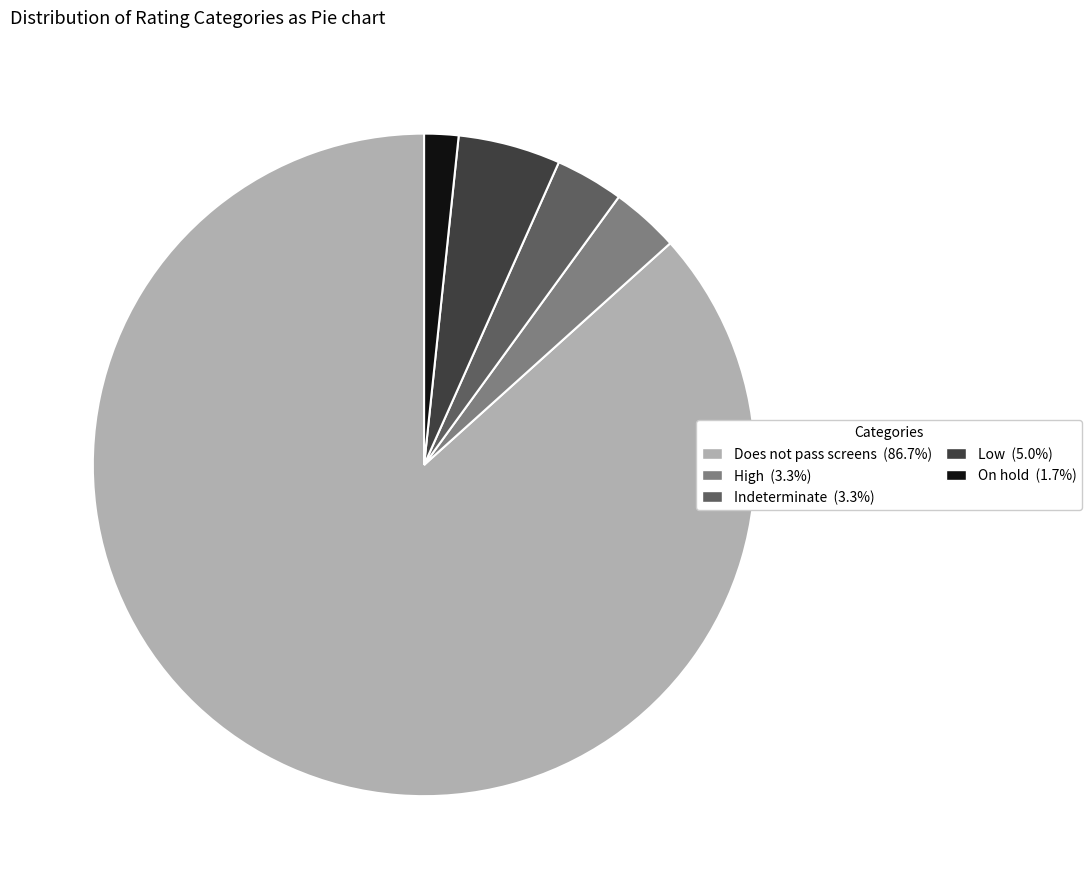

Which has a higher value, Low or Does not pass screens?

Does not pass screens